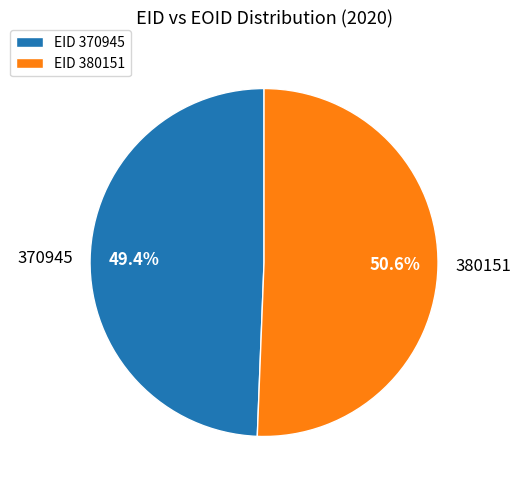

Which category accounts for the majority?

EID 380151